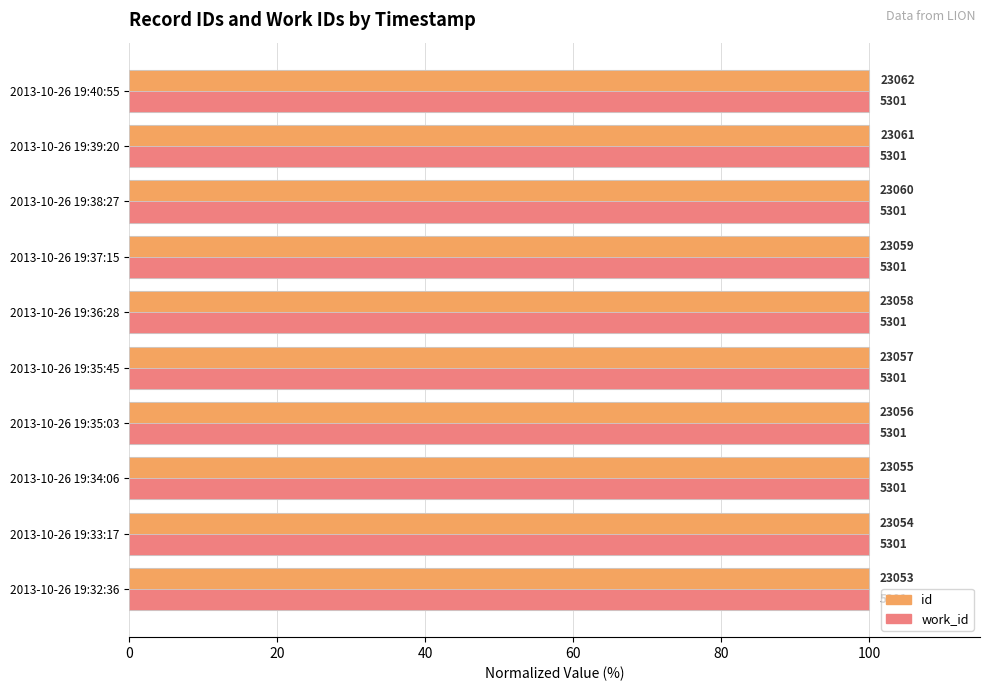

What are all the series names shown in the legend?

id, work_id